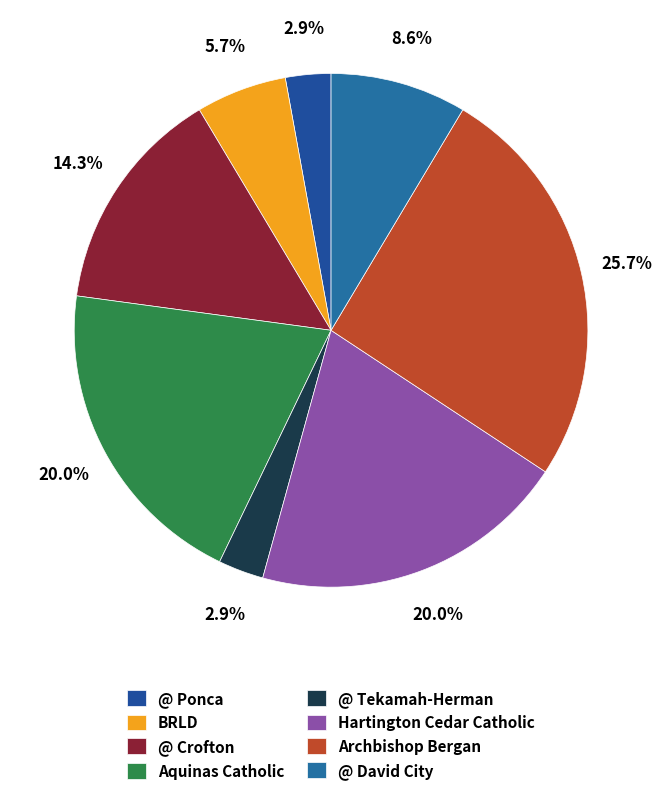

Do Archbishop Bergan and BRLD together represent more than half of the pie?

No